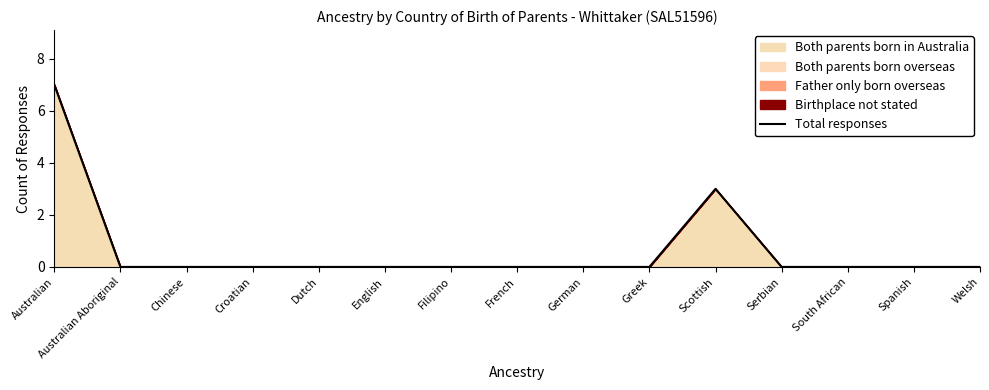

What is the average value?

1